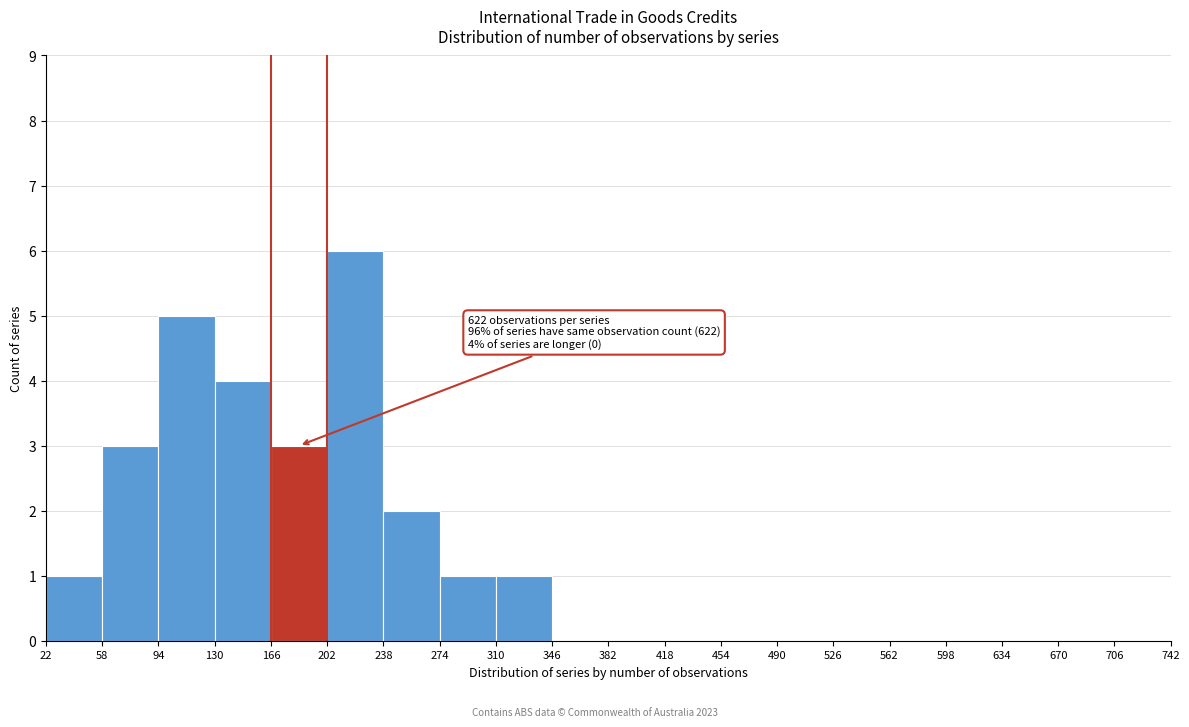

Over which range of the x-axis is the bar tallest?

202 to 238